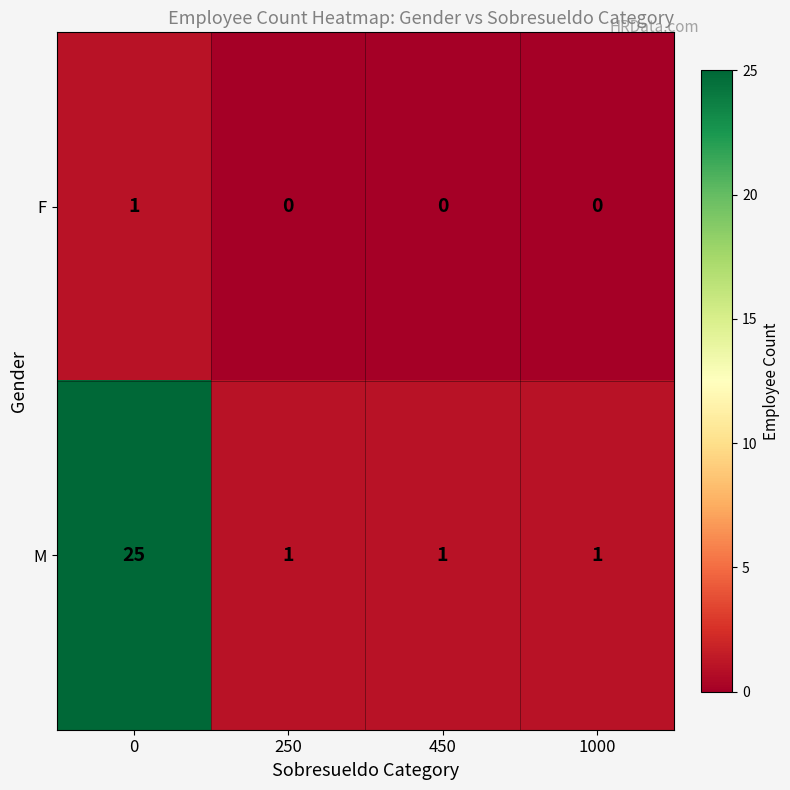

Is it true that M equals 0 at 250?

False